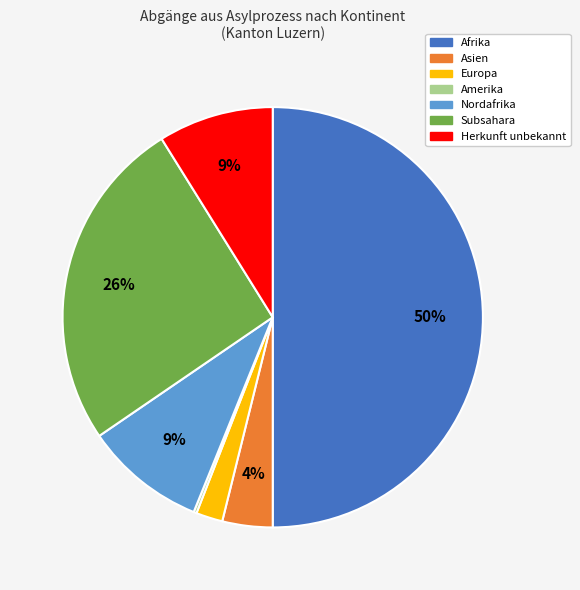

To the nearest percent, what portion does Nordafrika represent?

9%